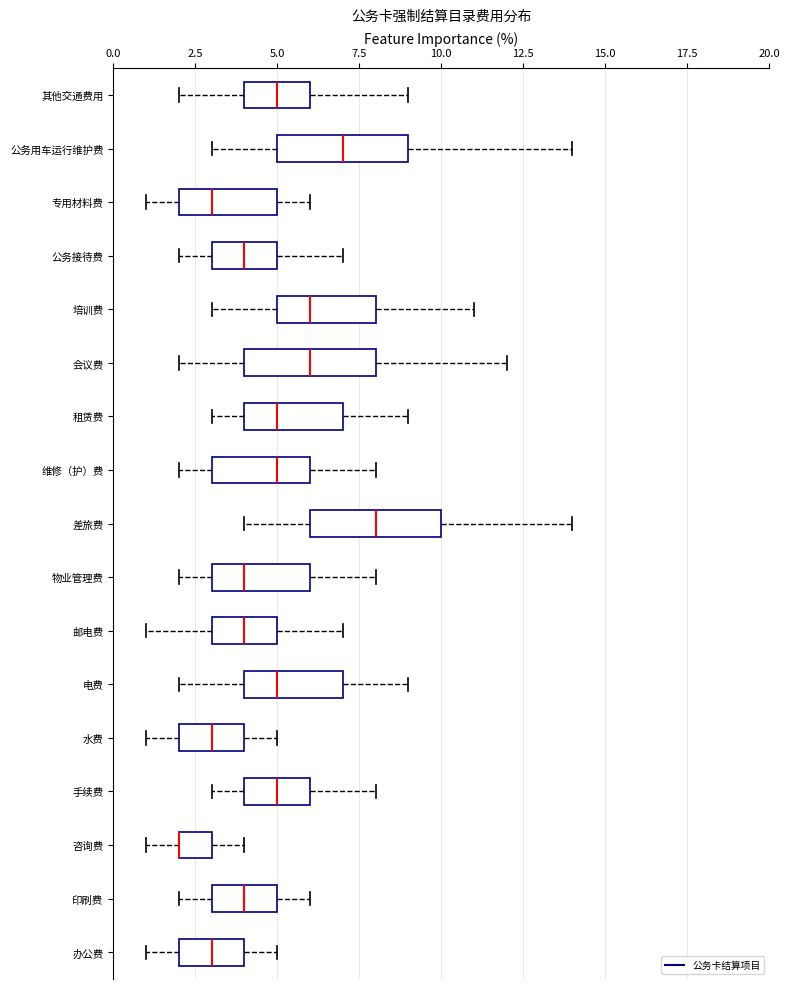

Reading bottom to top, transcribe this box plot: for each box, give where its median line is, the range the box spans, and where its two whiskers end, as read against the x-axis. The values are not printed on the chart, so give them approximately, as read against the axis.

办公费: median 3, box 2 to 4, whiskers 1 to 5
印刷费: median 4, box 3 to 5, whiskers 2 to 6
咨询费: median 2 (drawn on the box's left edge), box 2 to 3, whiskers 1 to 4
手续费: median 5, box 4 to 6, whiskers 3 to 8
水费: median 3, box 2 to 4, whiskers 1 to 5
电费: median 5, box 4 to 7, whiskers 2 to 9
邮电费: median 4, box 3 to 5, whiskers 1 to 7
物业管理费: median 4, box 3 to 6, whiskers 2 to 8
差旅费: median 8, box 6 to 10, whiskers 4 to 14
维修（护）费: median 5, box 3 to 6, whiskers 2 to 8
租赁费: median 5, box 4 to 7, whiskers 3 to 9
会议费: median 6, box 4 to 8, whiskers 2 to 12
培训费: median 6, box 5 to 8, whiskers 3 to 11
公务接待费: median 4, box 3 to 5, whiskers 2 to 7
专用材料费: median 3, box 2 to 5, whiskers 1 to 6
公务用车运行维护费: median 7, box 5 to 9, whiskers 3 to 14
其他交通费用: median 5, box 4 to 6, whiskers 2 to 9